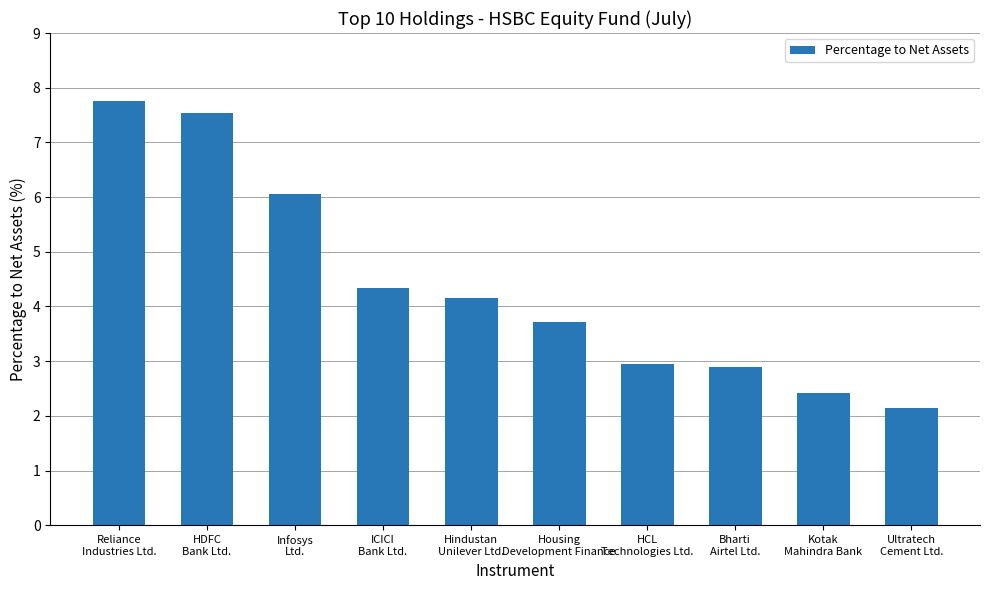

True or false: the data shows 1.2 at Bharti
Airtel Ltd..

False